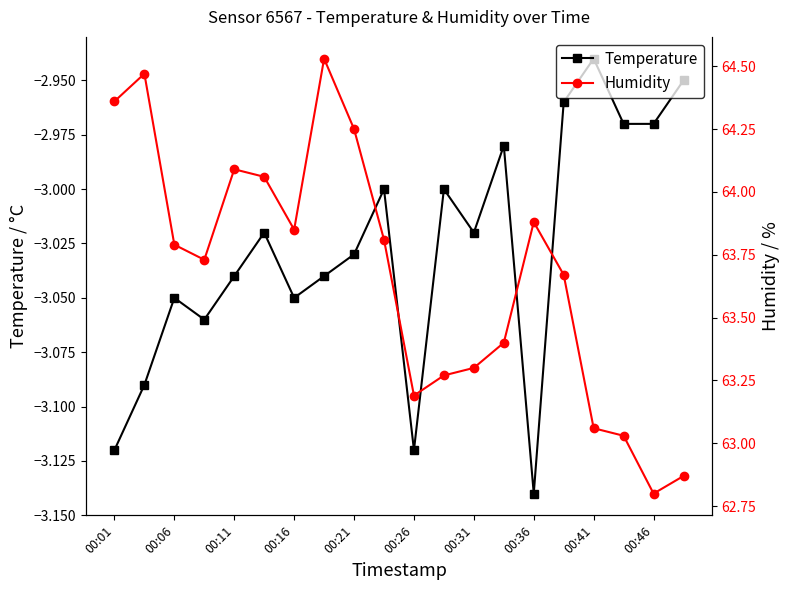

How many lines are shown in the chart?

2